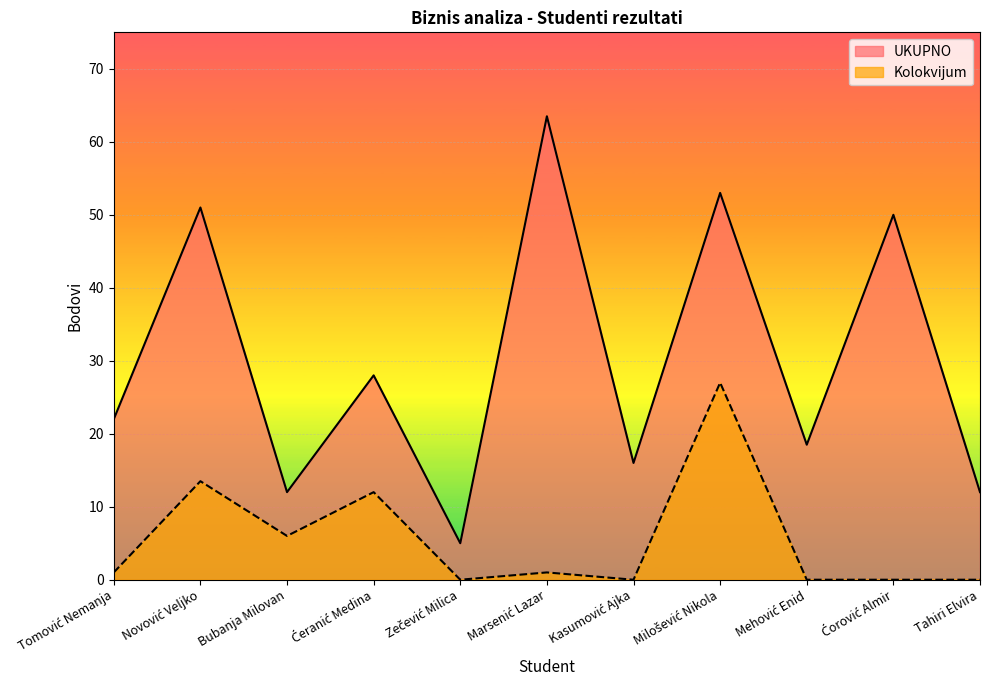

At which label does UKUPNO reach its peak?

Marsenić
Lazar